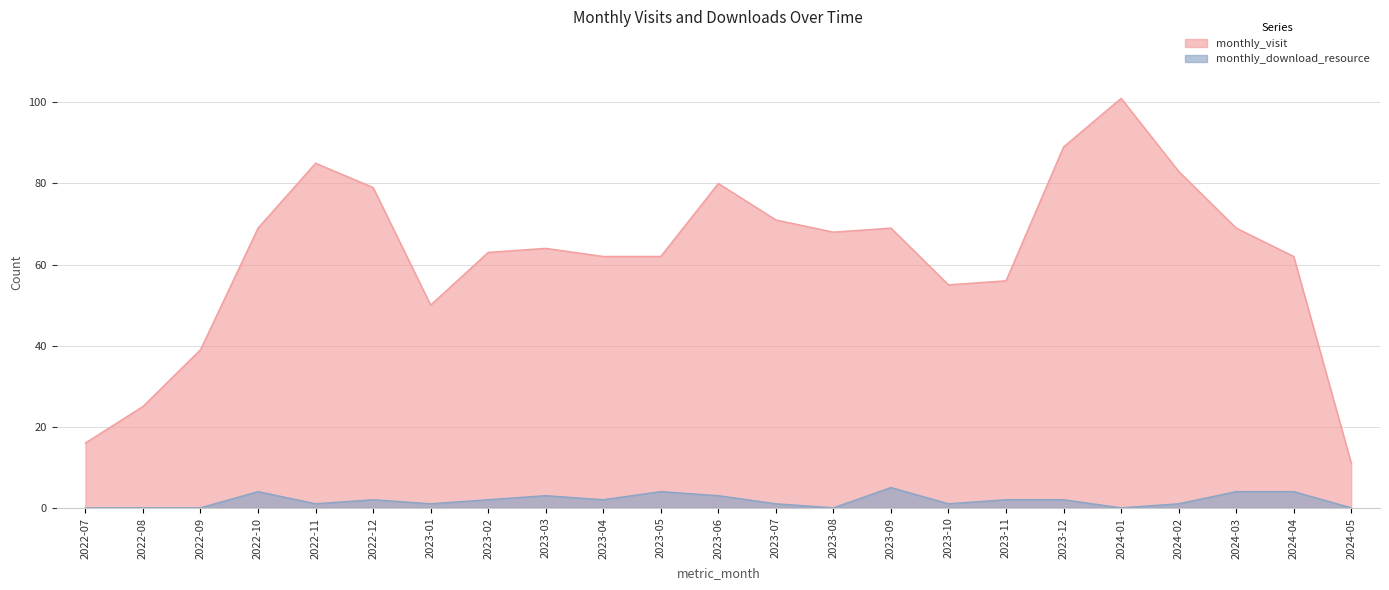

What is the value of the monthly_visit point at the 10th from the left?

62